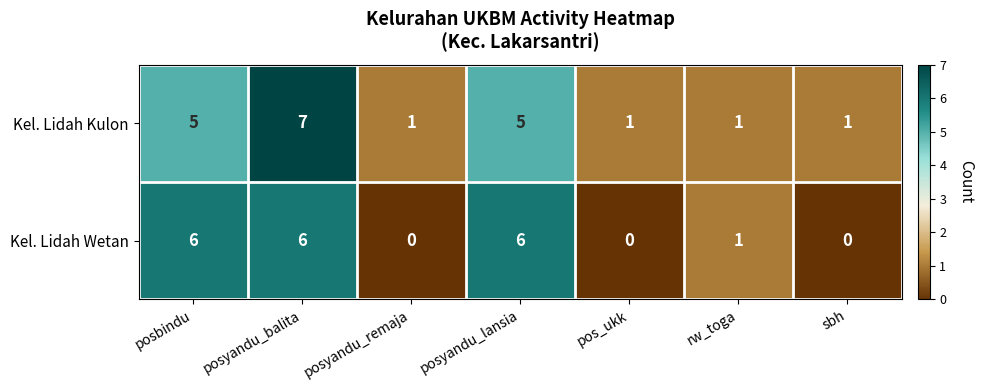

Count the Kel. Lidah Kulon values in the range 1 to 5.

6